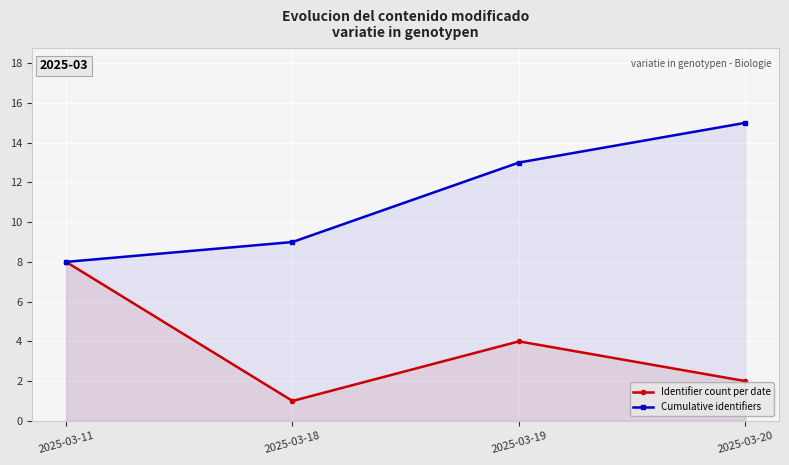

What is the difference between the maximum and minimum values in the Identifier count per date series?

7